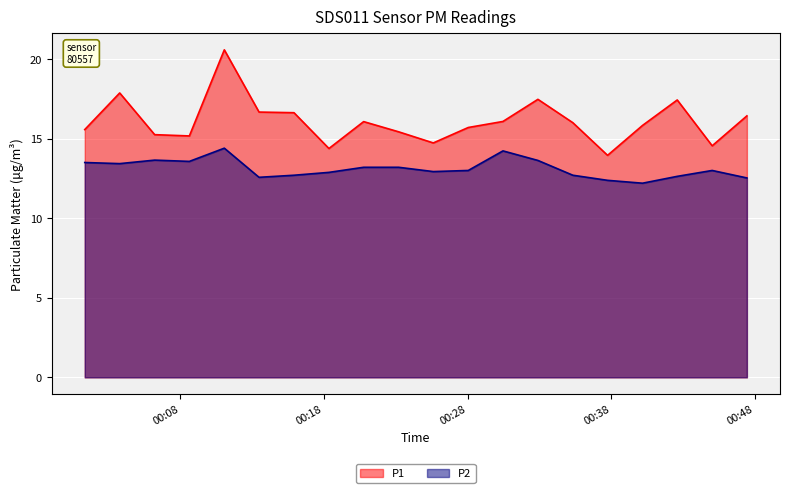

What is the maximum value shown in the chart?

20.6